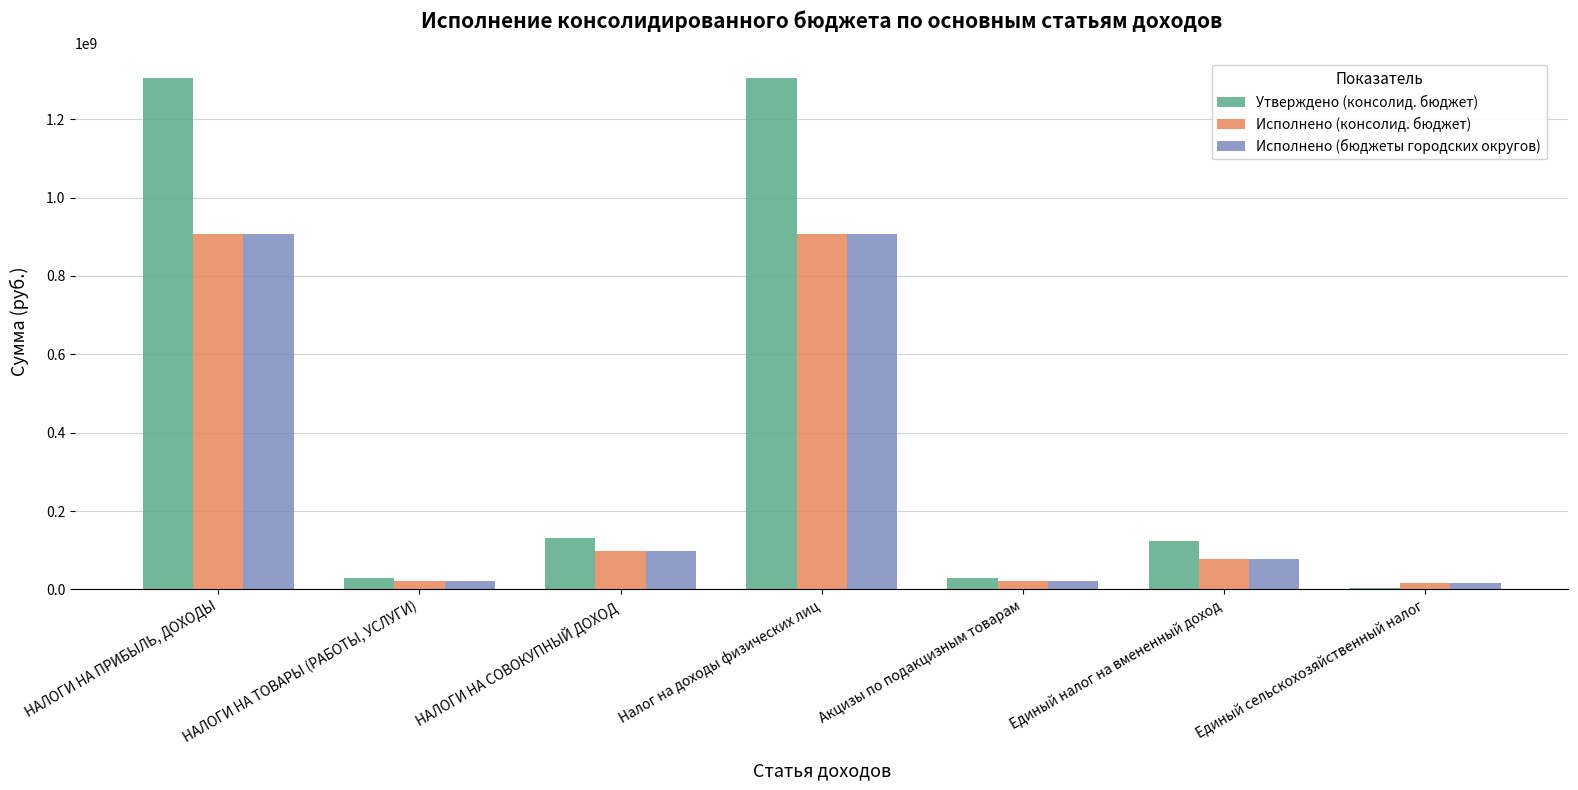

The value of Исполнено (консолид. бюджет) at НАЛОГИ НА СОВОКУПНЫЙ ДОХОД is 97159799.8. True or false?

True